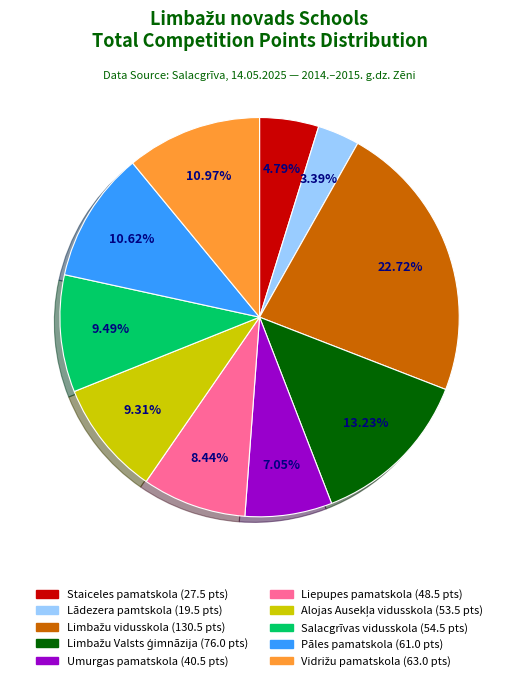

Is there any slice that represents more than half of the pie?

No